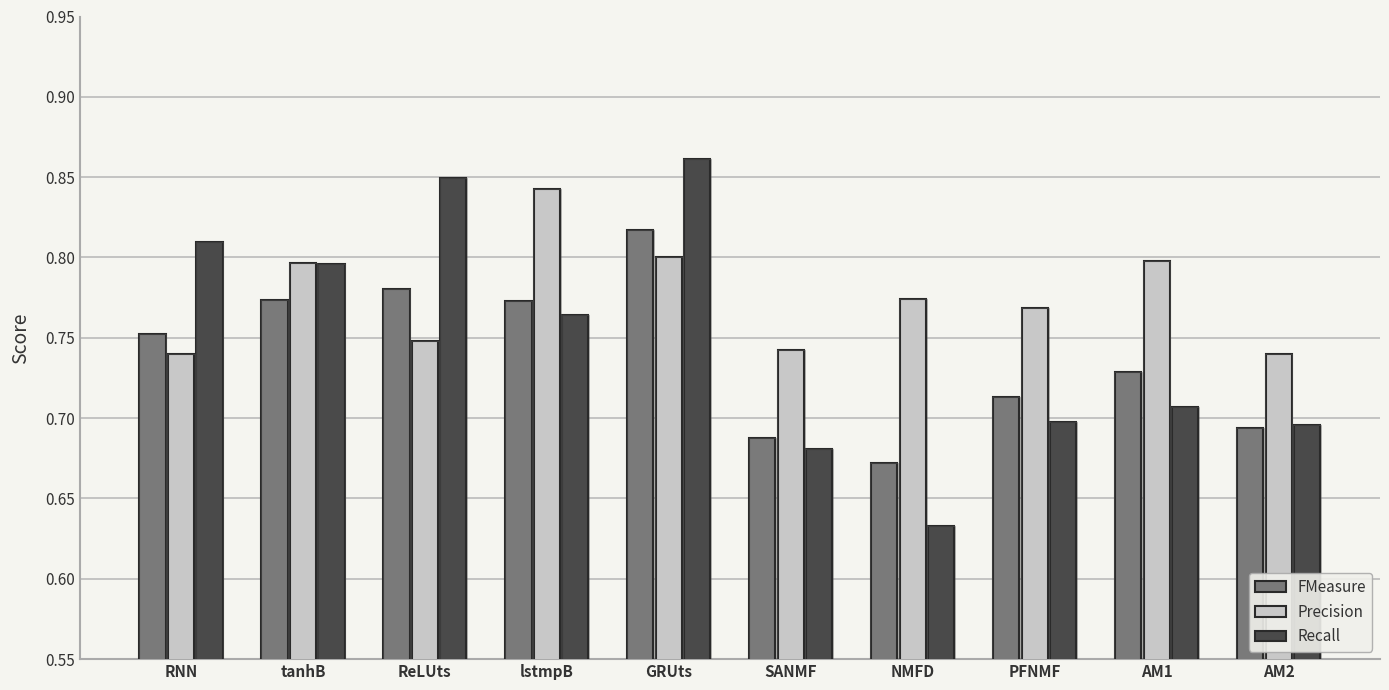

Which label corresponds to the largest value in the chart?

GRUts